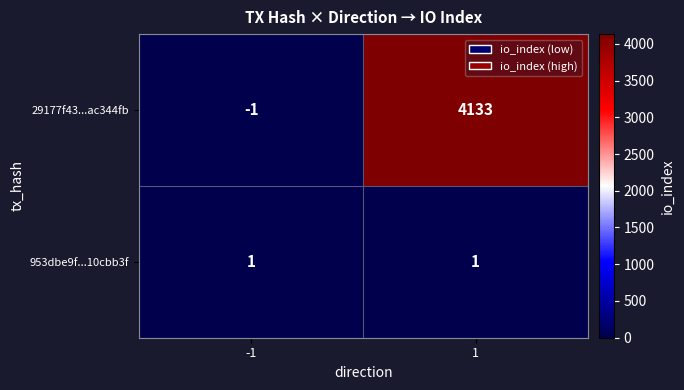

Reading left to right, what are all the values shown in this chart?

29177f43...ac344fb: -1=-1	1=4133
953dbe9f...10cbb3f: -1=1	1=1